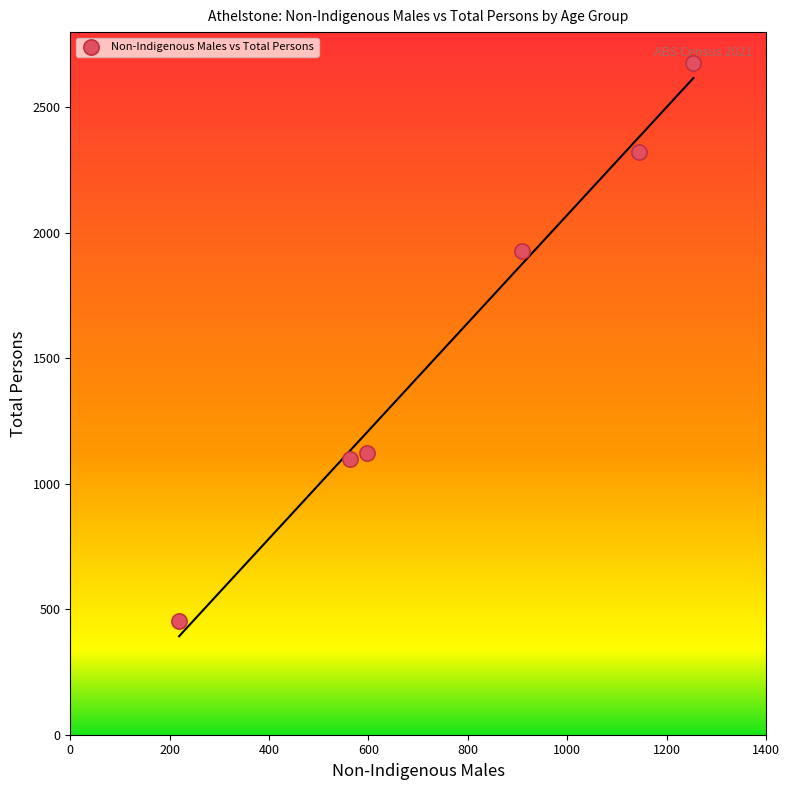

What Y value in the scatter plot is closest to 1566?

1927